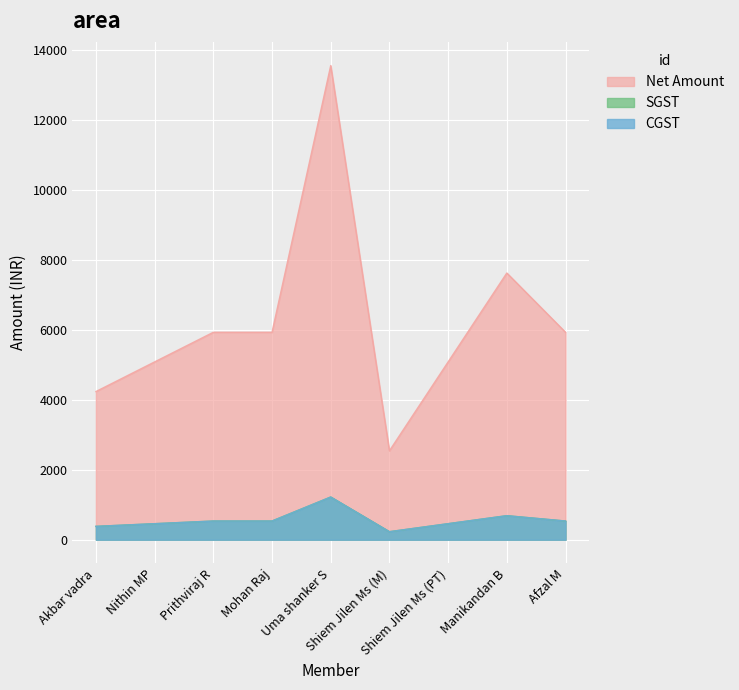

Which label corresponds to the largest value in the chart?

Uma shanker S